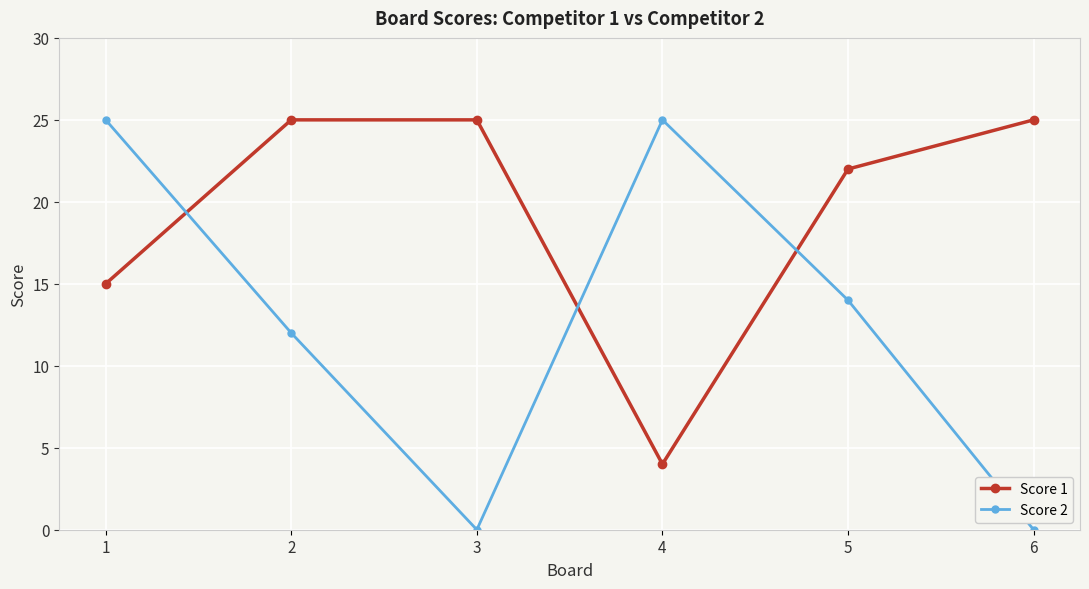

What is the difference between the maximum and minimum values in the Score 1 series?

21